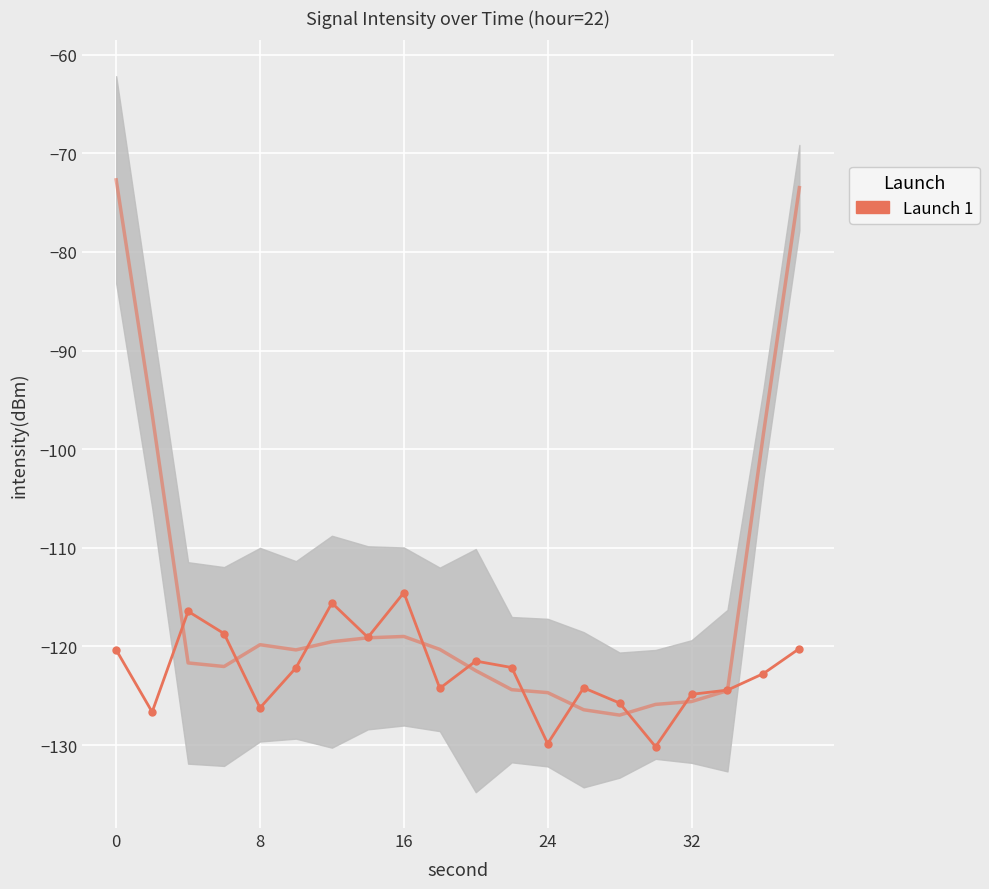

How many categories are shown in the chart?

20